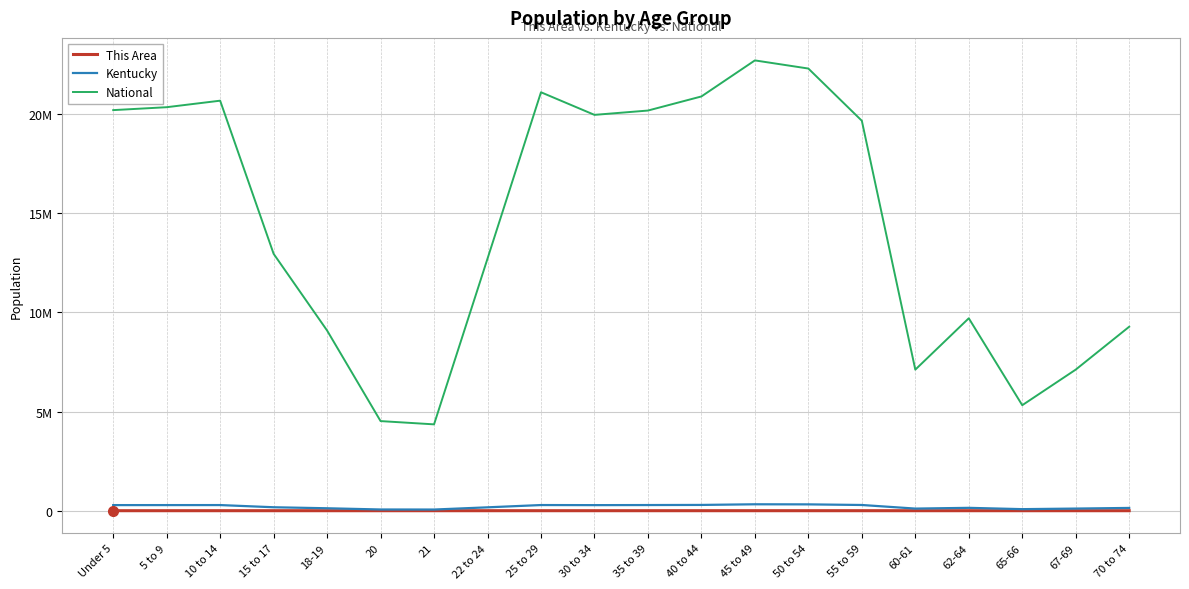

What is the label of the 4th point from the right?

62-64